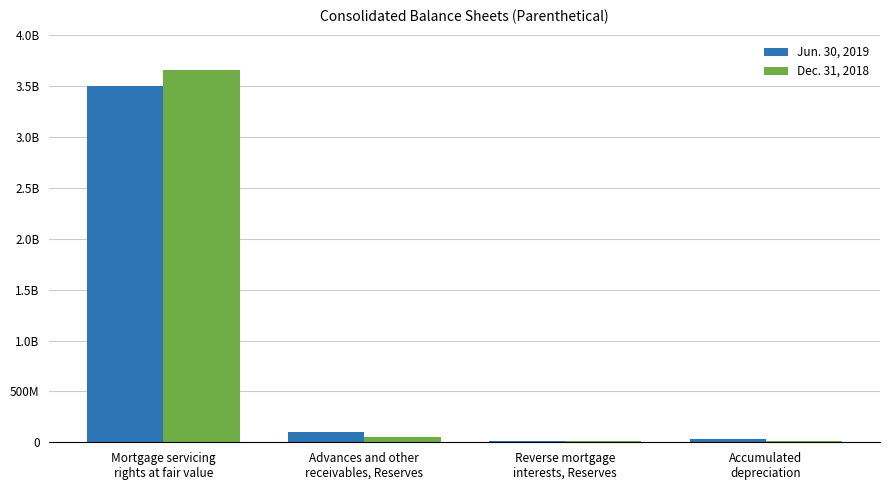

List the labels in order of Dec. 31, 2018 value, smallest first.

Reverse mortgage
interests, Reserves, Accumulated
depreciation, Advances and other
receivables, Reserves, Mortgage servicing
rights at fair value